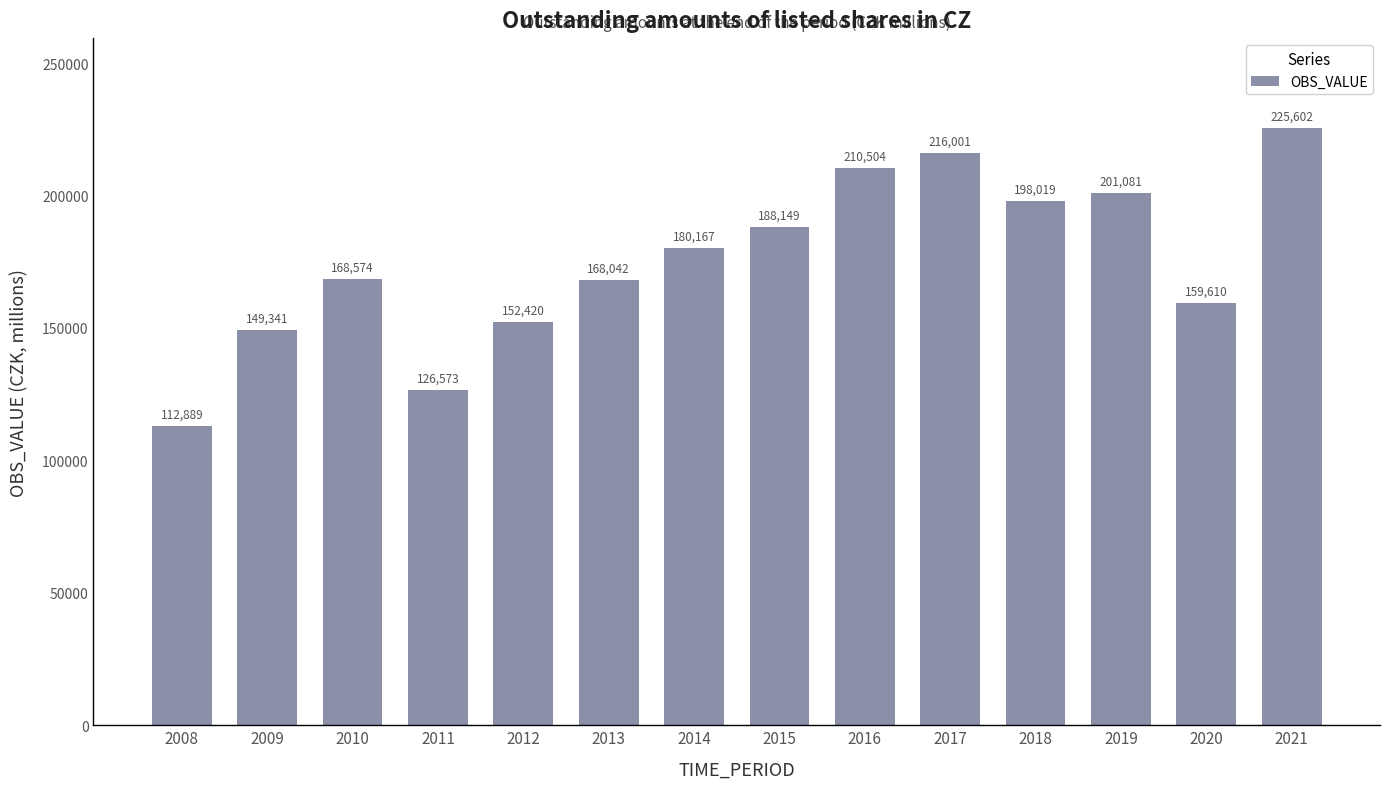

The value at 2008 is 112889.0. True or false?

True